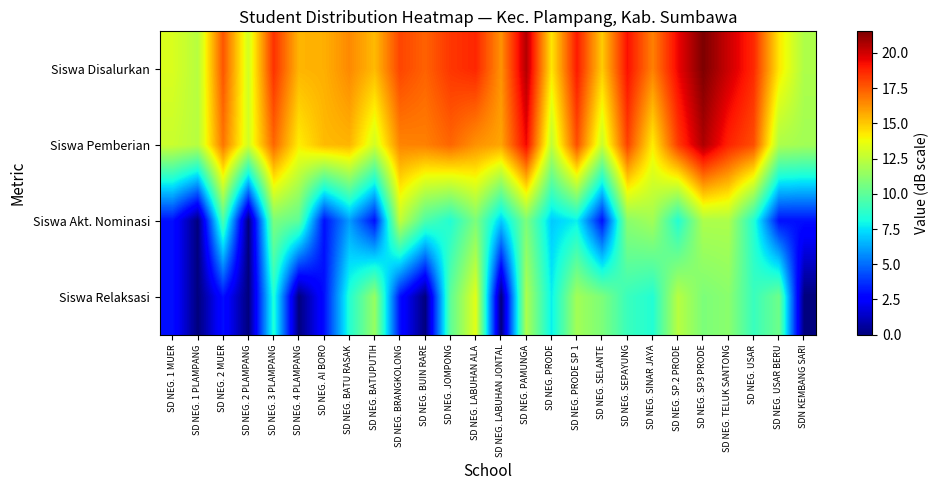

Reading left to right, extract all data points from this chart.

Siswa Disalurkan: SD NEG. 1 MUER=13.2	SD NEG. 1 PLAMPANG=12.3	SD NEG. 2 MUER=17.6	SD NEG. 2 PLAMPANG=13.0	SD NEG. 3 PLAMPANG=18.5	SD NEG. 4 PLAMPANG=15.4	SD NEG. AI BORO=15.6	SD NEG. BATU RASAK=16.4	SD NEG. BATUPUTIH=15.3	SD NEG. BRANGKOLONG=18.0	SD NEG. BUIN RARE=17.3	SD NEG. JOMPONG=18.3	SD NEG. LABUHAN ALA=18.7	SD NEG. LABUHAN JONTAL=16.2	SD NEG. PAMUNGA=20.5	SD NEG. PRODE=14.3	SD NEG. PRODE SP 1=19.0	SD NEG. SELANTE=14.9	SD NEG. SEPAYUNG=19.2	SD NEG. SINAR JAYA=16.6	SD NEG. SP.2 PRODE=19.4	SD NEG. SP3 PRODE=21.5	SD NEG. TELUK SANTONG=20.1	SD NEG. USAR=18.6	SD NEG. USAR BERU=14.3	SDN KEMBANG SARI=12.0
Siswa Pemberian: SD NEG. 1 MUER=12.8	SD NEG. 1 PLAMPANG=12.3	SD NEG. 2 MUER=16.9	SD NEG. 2 PLAMPANG=13.0	SD NEG. 3 PLAMPANG=17.2	SD NEG. 4 PLAMPANG=14.1	SD NEG. AI BORO=15.3	SD NEG. BATU RASAK=15.4	SD NEG. BATUPUTIH=13.0	SD NEG. BRANGKOLONG=16.5	SD NEG. BUIN RARE=16.6	SD NEG. JOMPONG=17.2	SD NEG. LABUHAN ALA=16.2	SD NEG. LABUHAN JONTAL=15.8	SD NEG. PAMUNGA=19.4	SD NEG. PRODE=12.6	SD NEG. PRODE SP 1=17.8	SD NEG. SELANTE=12.8	SD NEG. SEPAYUNG=18.1	SD NEG. SINAR JAYA=14.1	SD NEG. SP.2 PRODE=18.2	SD NEG. SP3 PRODE=20.6	SD NEG. TELUK SANTONG=18.8	SD NEG. USAR=17.8	SD NEG. USAR BERU=12.0	SDN KEMBANG SARI=11.8
Siswa Akt. Nominasi: SD NEG. 1 MUER=3.0	SD NEG. 1 PLAMPANG=0.0	SD NEG. 2 MUER=9.5	SD NEG. 2 PLAMPANG=0.0	SD NEG. 3 PLAMPANG=10.8	SD NEG. 4 PLAMPANG=10.0	SD NEG. AI BORO=3.0	SD NEG. BATU RASAK=6.0	SD NEG. BATUPUTIH=3.0	SD NEG. BRANGKOLONG=12.6	SD NEG. BUIN RARE=9.5	SD NEG. JOMPONG=8.5	SD NEG. LABUHAN ALA=10.8	SD NEG. LABUHAN JONTAL=7.0	SD NEG. PAMUNGA=10.8	SD NEG. PRODE=7.0	SD NEG. PRODE SP 1=7.8	SD NEG. SELANTE=3.0	SD NEG. SEPAYUNG=11.1	SD NEG. SINAR JAYA=11.8	SD NEG. SP.2 PRODE=8.5	SD NEG. SP3 PRODE=12.0	SD NEG. TELUK SANTONG=12.0	SD NEG. USAR=8.5	SD NEG. USAR BERU=3.0	SDN KEMBANG SARI=3.0
Siswa Relaksasi: SD NEG. 1 MUER=3.0	SD NEG. 1 PLAMPANG=0.0	SD NEG. 2 MUER=3.0	SD NEG. 2 PLAMPANG=0.0	SD NEG. 3 PLAMPANG=8.5	SD NEG. 4 PLAMPANG=0.0	SD NEG. AI BORO=3.0	SD NEG. BATU RASAK=8.5	SD NEG. BATUPUTIH=11.5	SD NEG. BRANGKOLONG=3.0	SD NEG. BUIN RARE=0.0	SD NEG. JOMPONG=10.0	SD NEG. LABUHAN ALA=13.4	SD NEG. LABUHAN JONTAL=0.0	SD NEG. PAMUNGA=12.0	SD NEG. PRODE=7.8	SD NEG. PRODE SP 1=11.8	SD NEG. SELANTE=10.8	SD NEG. SEPAYUNG=9.0	SD NEG. SINAR JAYA=8.5	SD NEG. SP.2 PRODE=12.3	SD NEG. SP3 PRODE=10.8	SD NEG. TELUK SANTONG=11.1	SD NEG. USAR=9.0	SD NEG. USAR BERU=10.4	SDN KEMBANG SARI=0.0